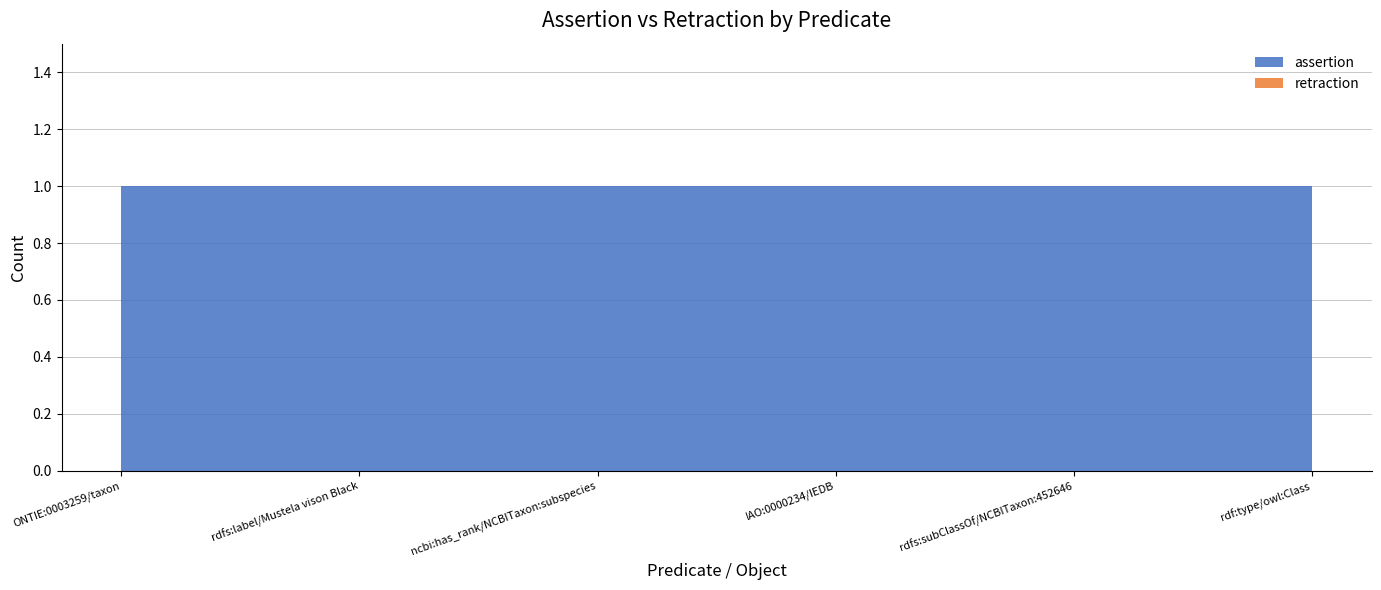

Reading left to right, what are all the values shown in this chart?

assertion: ONTIE:0003259/taxon=1	rdfs:label/Mustela vison Black=1	ncbi:has_rank/NCBITaxon:subspecies=1	IAO:0000234/IEDB=1	rdfs:subClassOf/NCBITaxon:452646=1	rdf:type/owl:Class=1
retraction: ONTIE:0003259/taxon=0	rdfs:label/Mustela vison Black=0	ncbi:has_rank/NCBITaxon:subspecies=0	IAO:0000234/IEDB=0	rdfs:subClassOf/NCBITaxon:452646=0	rdf:type/owl:Class=0